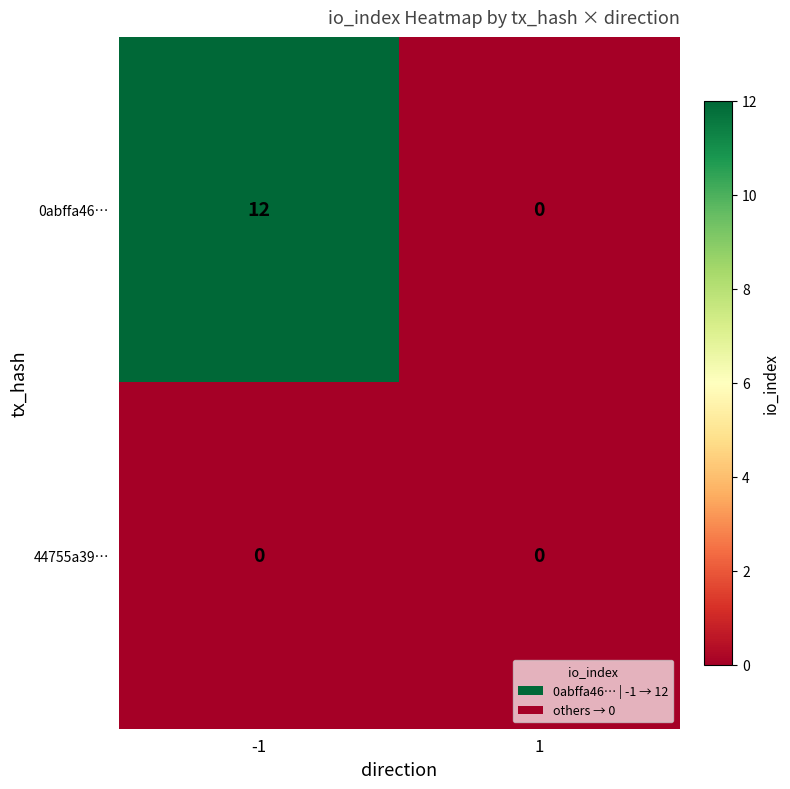

List the series in order of their peak value, highest first.

0abffa46…, 44755a39…